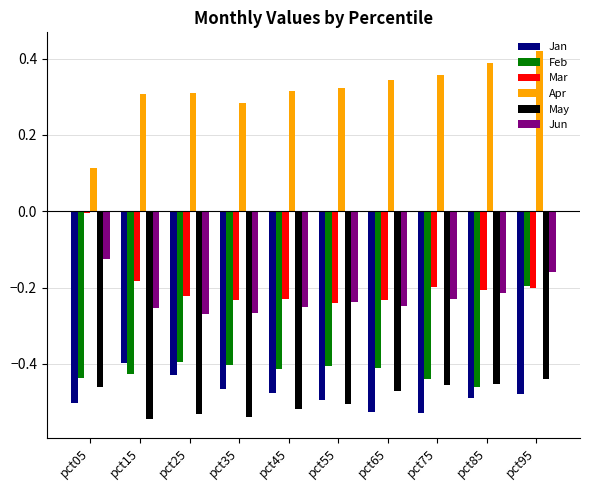

Is it true that Mar equals -0.1 at pct65?

False